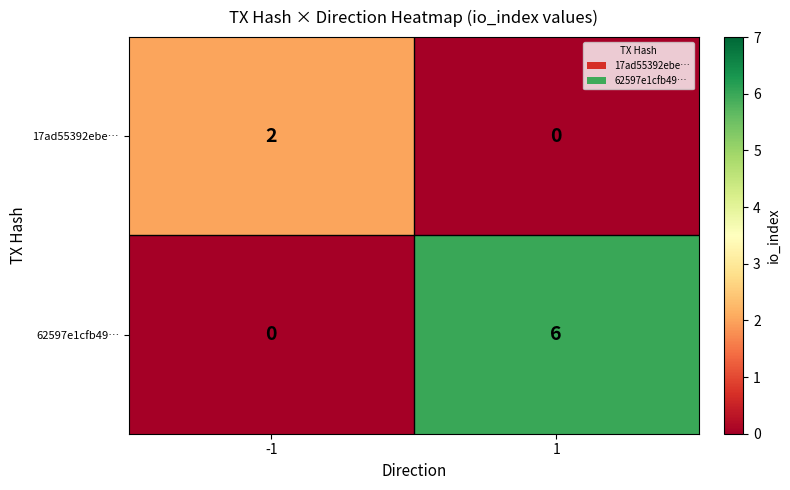

Reading left to right, extract all data points from this chart.

17ad55392ebe…: 2	0
62597e1cfb49…: 0	6